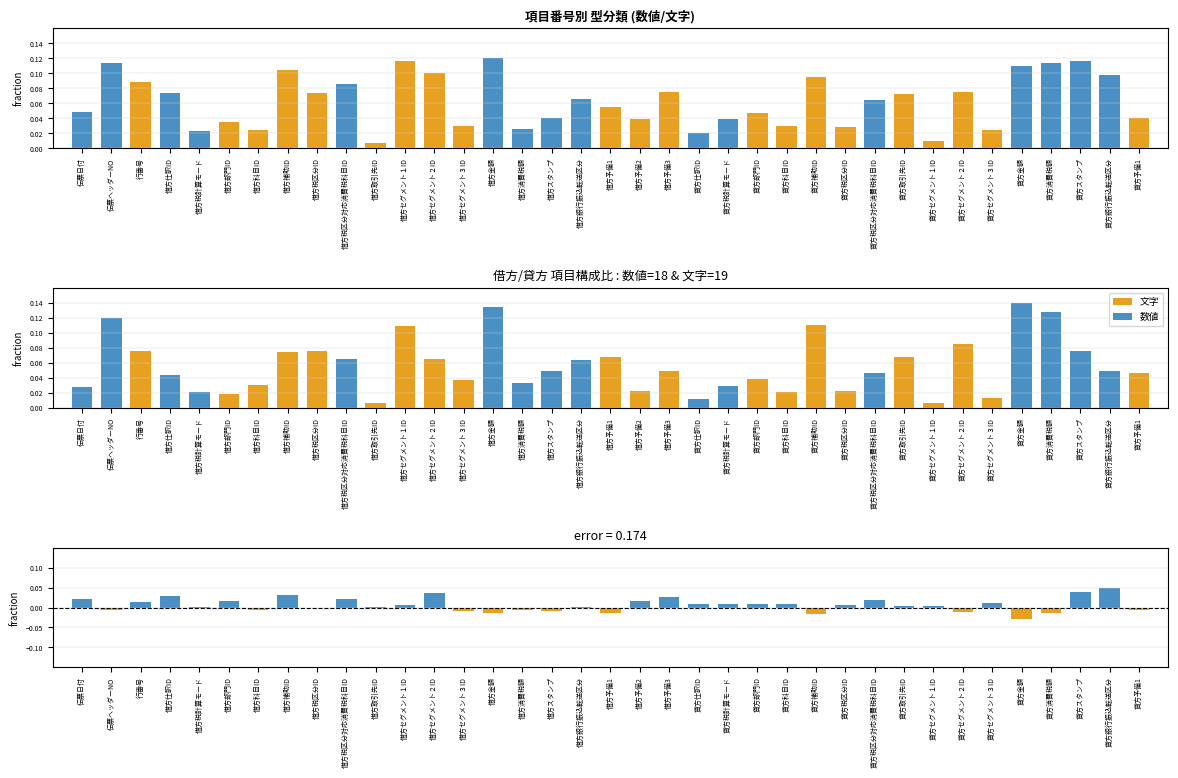

At which category is the sum across all series the highest?

借方金額